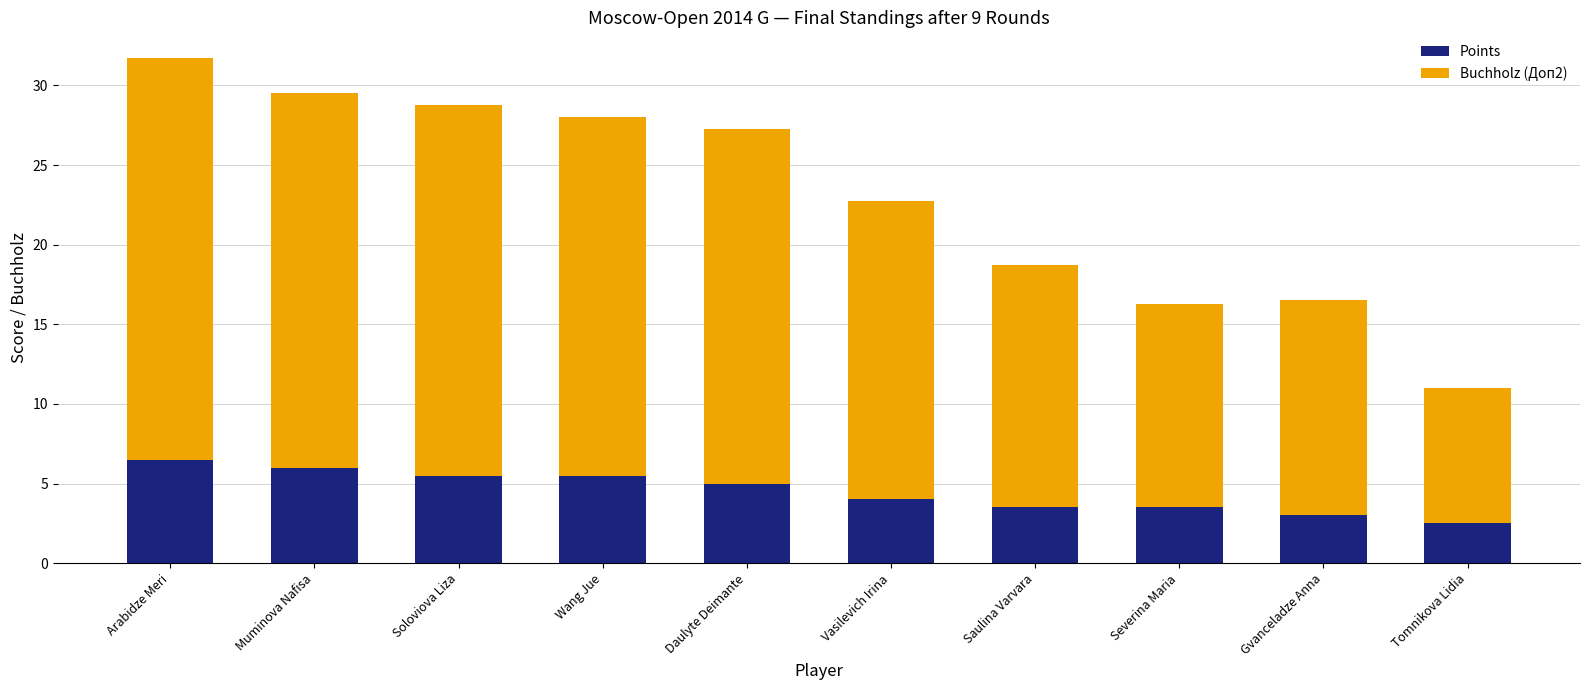

Count the number of data series in this chart.

2